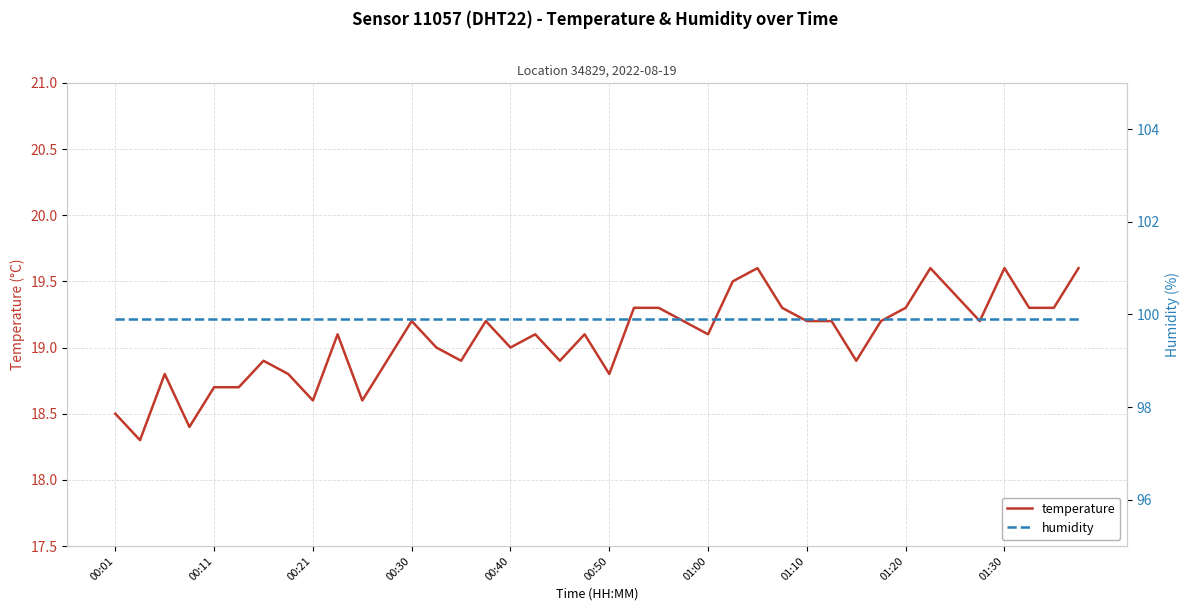

What is the value of the humidity point at the 24th from the left?

99.9